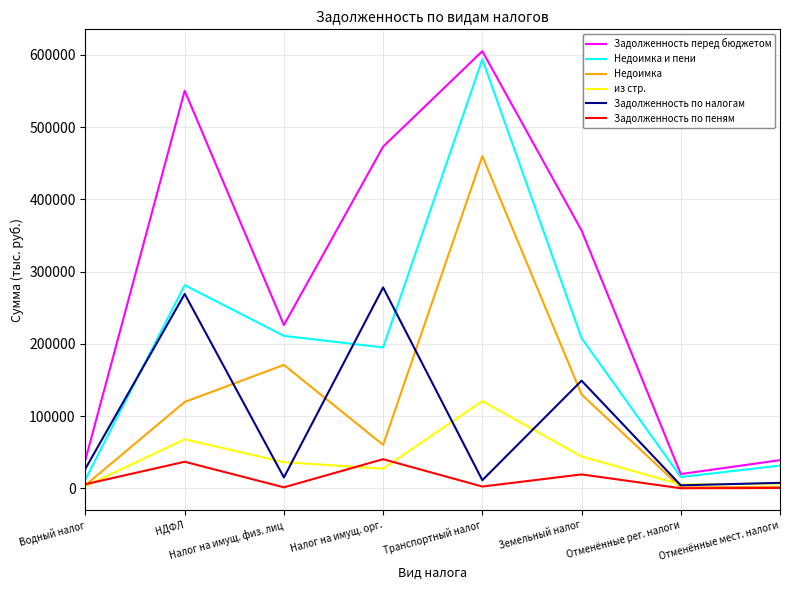

True or false: Недоимка has more than 2 points higher than both neighbors.

False